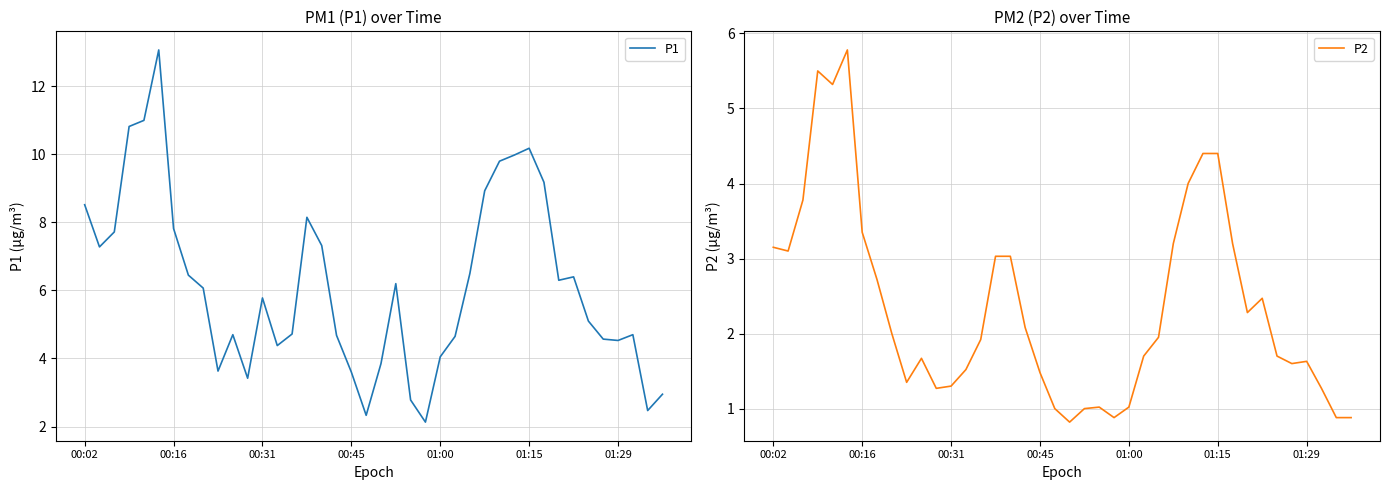

What is the minimum value for P2?

0.8